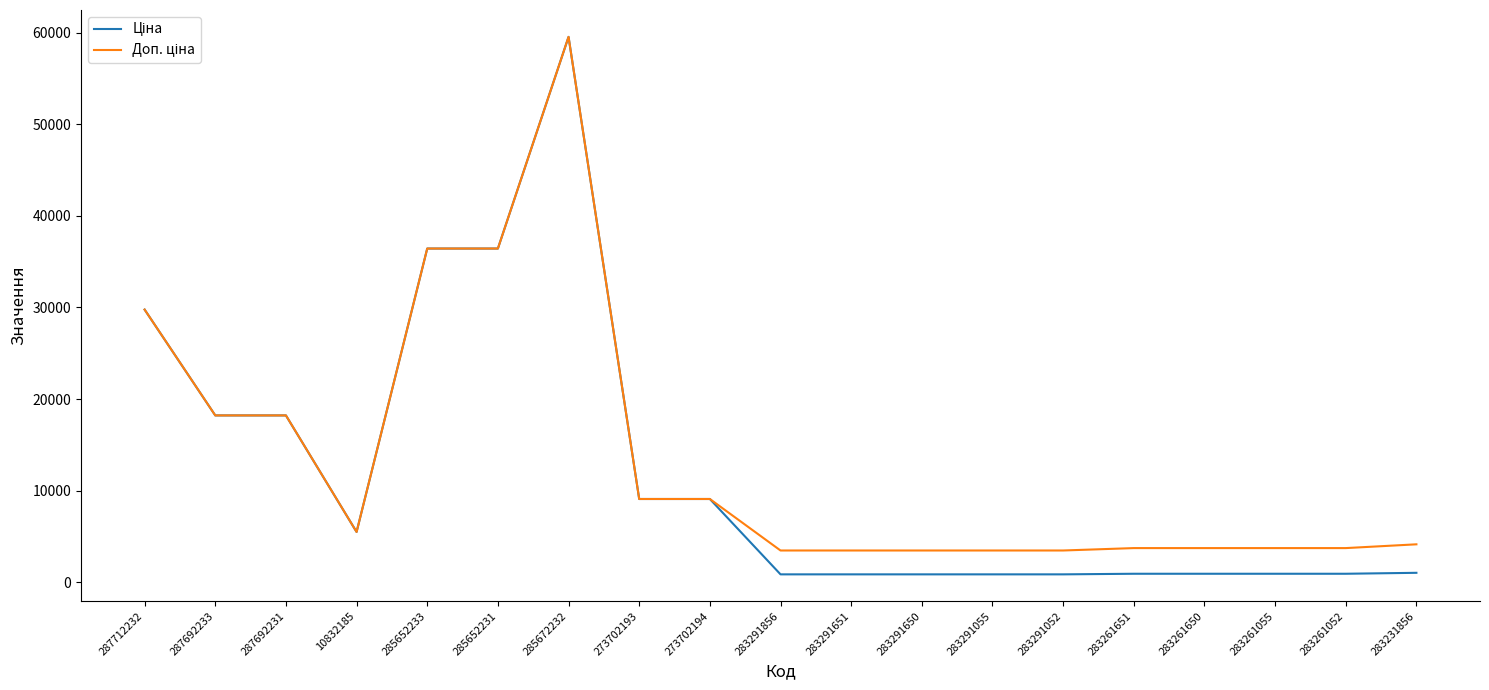

What is the greatest value displayed?

59523.0